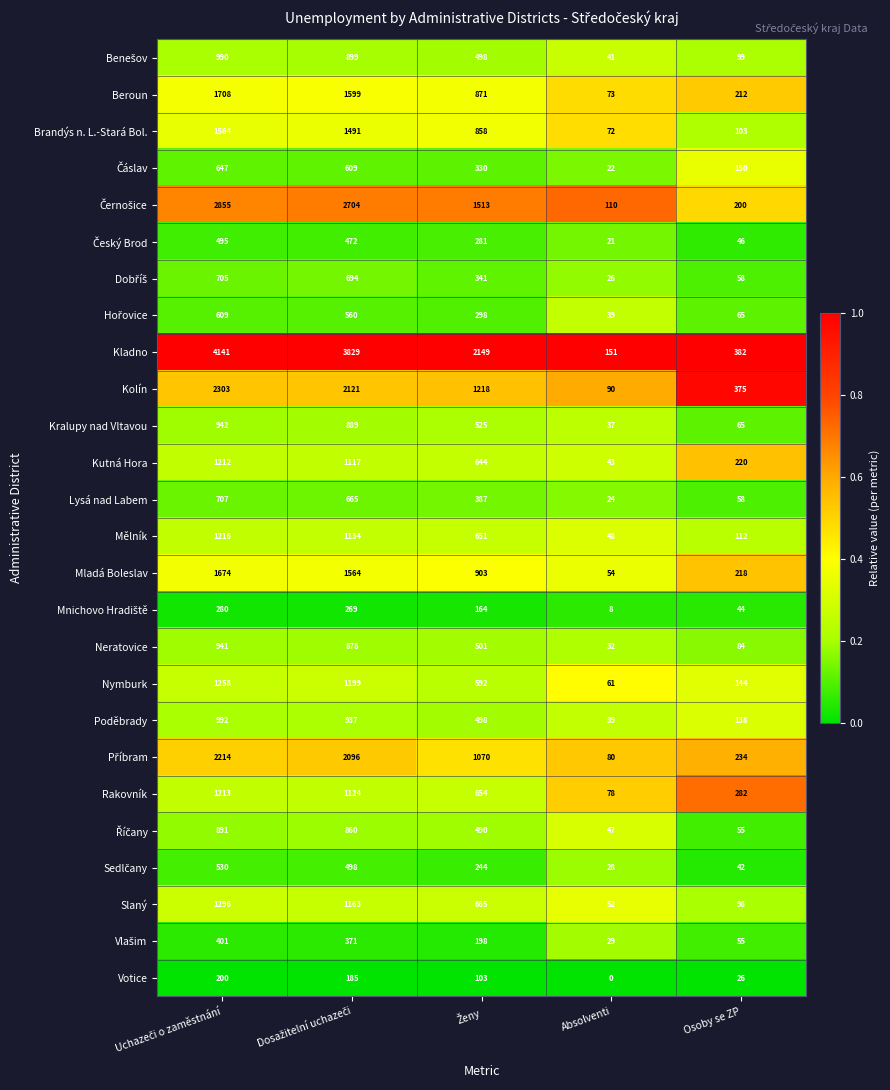

What is the average value of the Rakovník series?

670